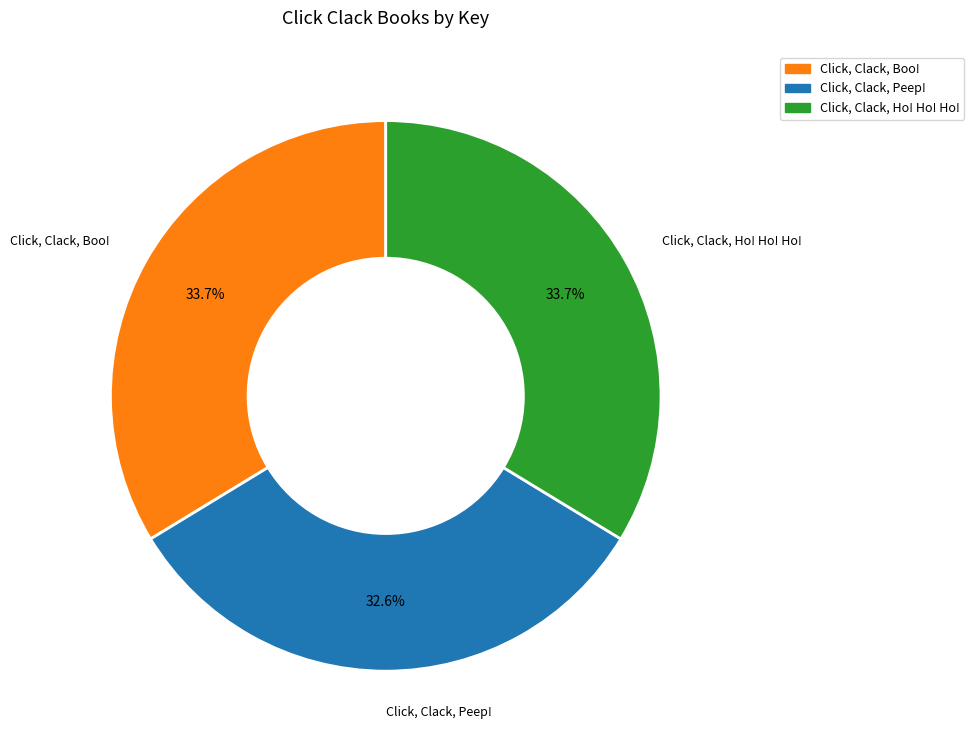

Which category has the smallest portion of the pie?

Click, Clack, Peep!